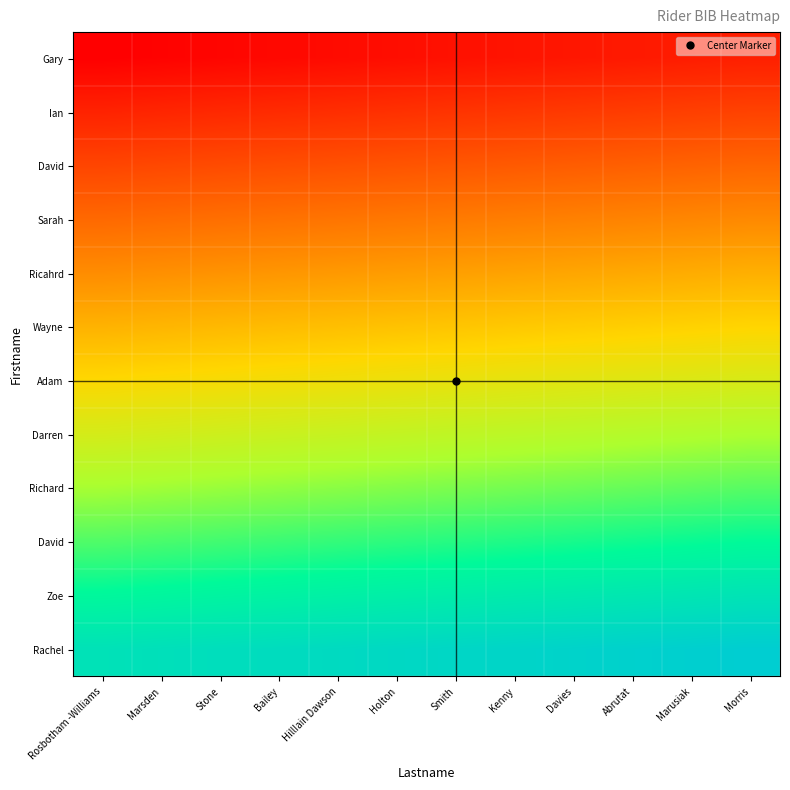

Which has a higher value, Marusiak or Stone?

Marusiak